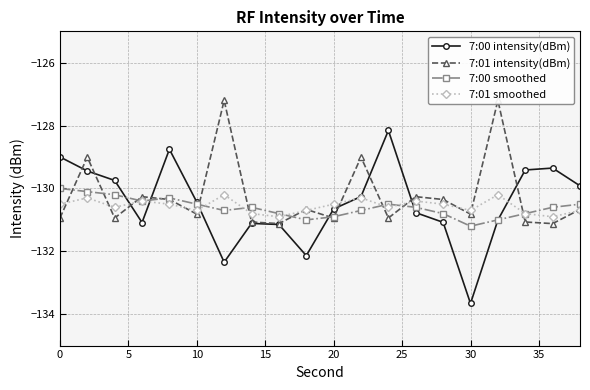

True or false: 7:00 intensity(dBm) has a value of -64.8 at 20.

False